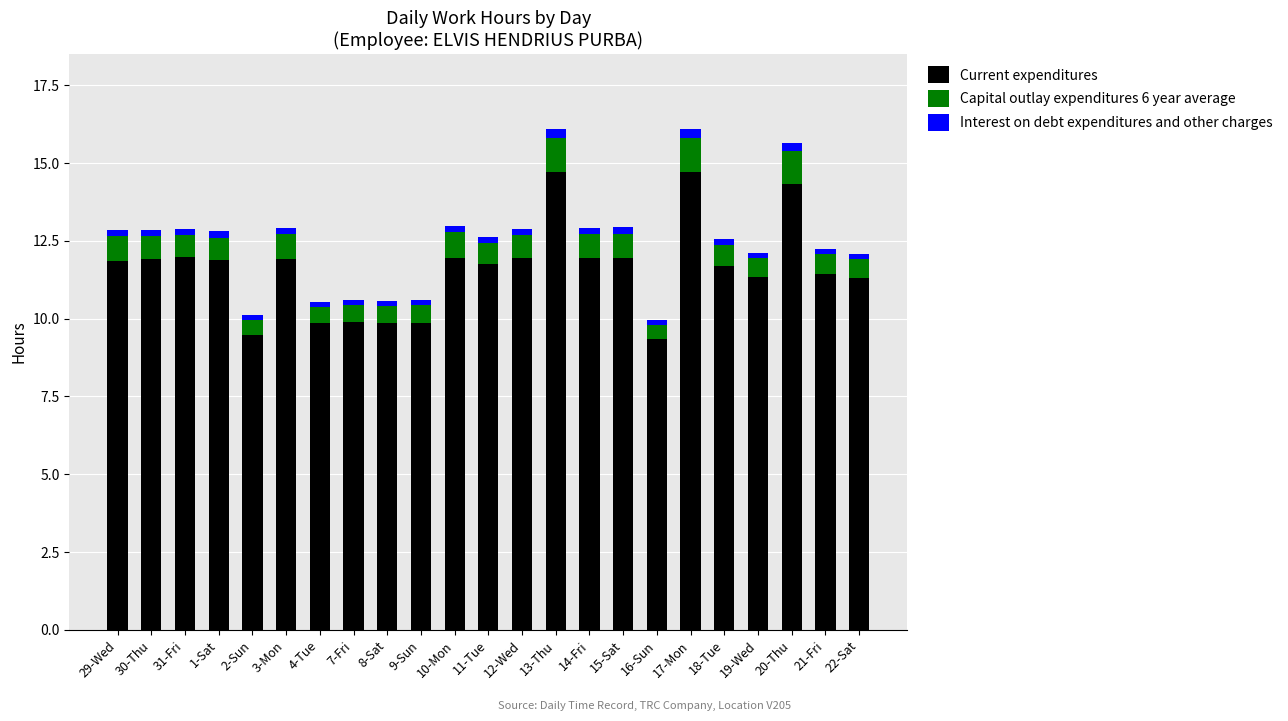

What is the total value across all series at 16-Sun?

10.0